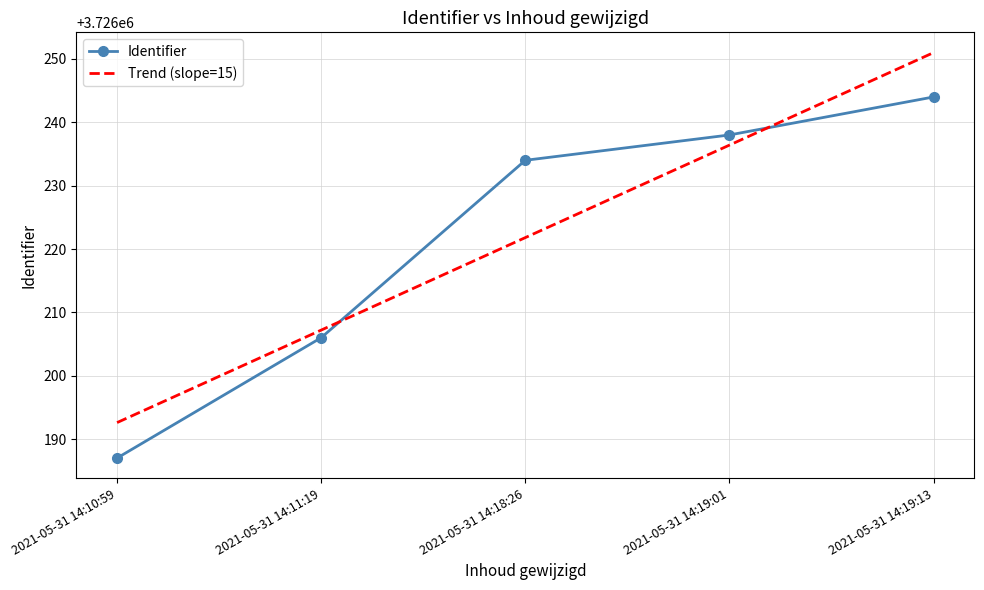

The Trend (slope=15) series shows 1525811.1 at 2021-05-31 14:19:01. True or false?

False